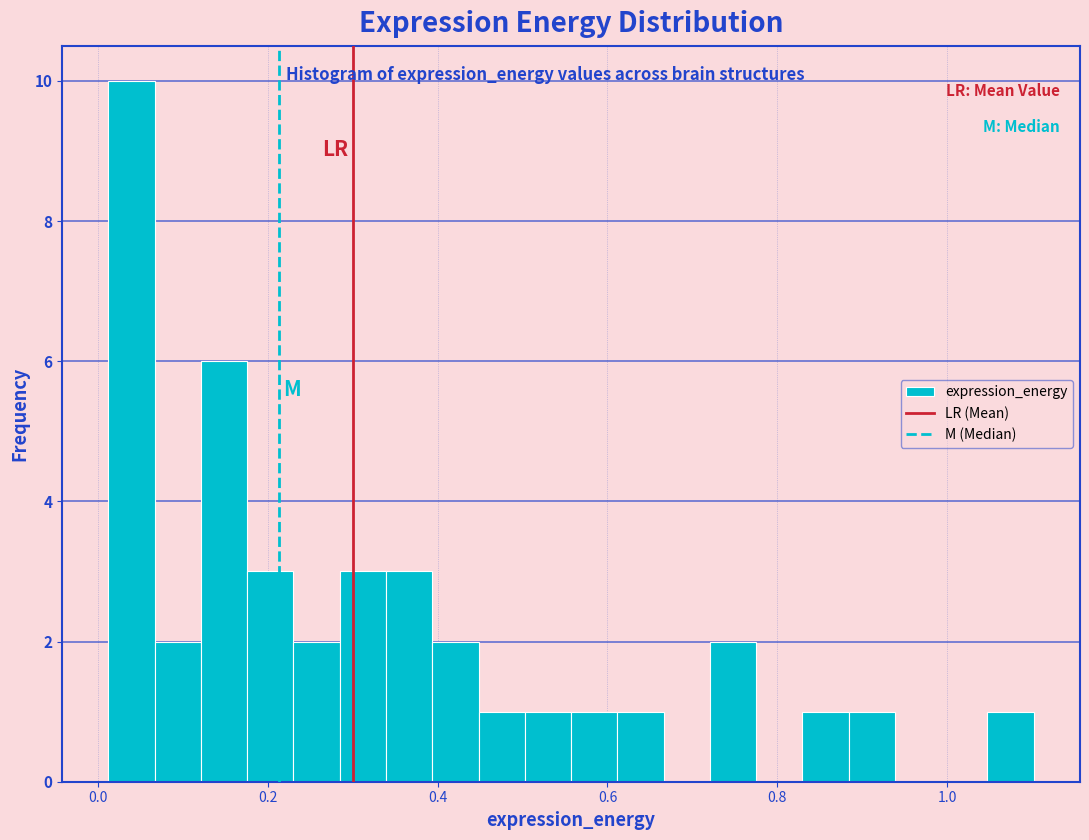

Around what value on the x-axis is the tallest bar? Give the approximate position of its centre, as read against the axis.

0.04